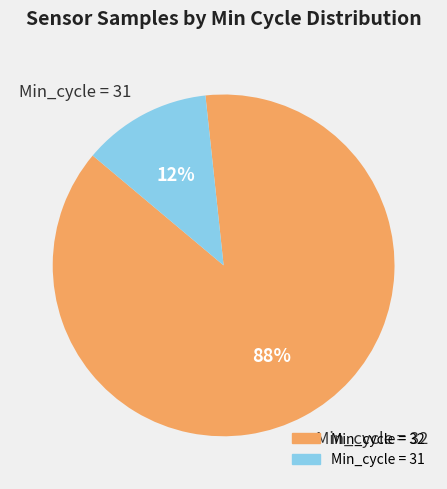

To the nearest percent, what portion does Min_cycle = 31 represent?

12%